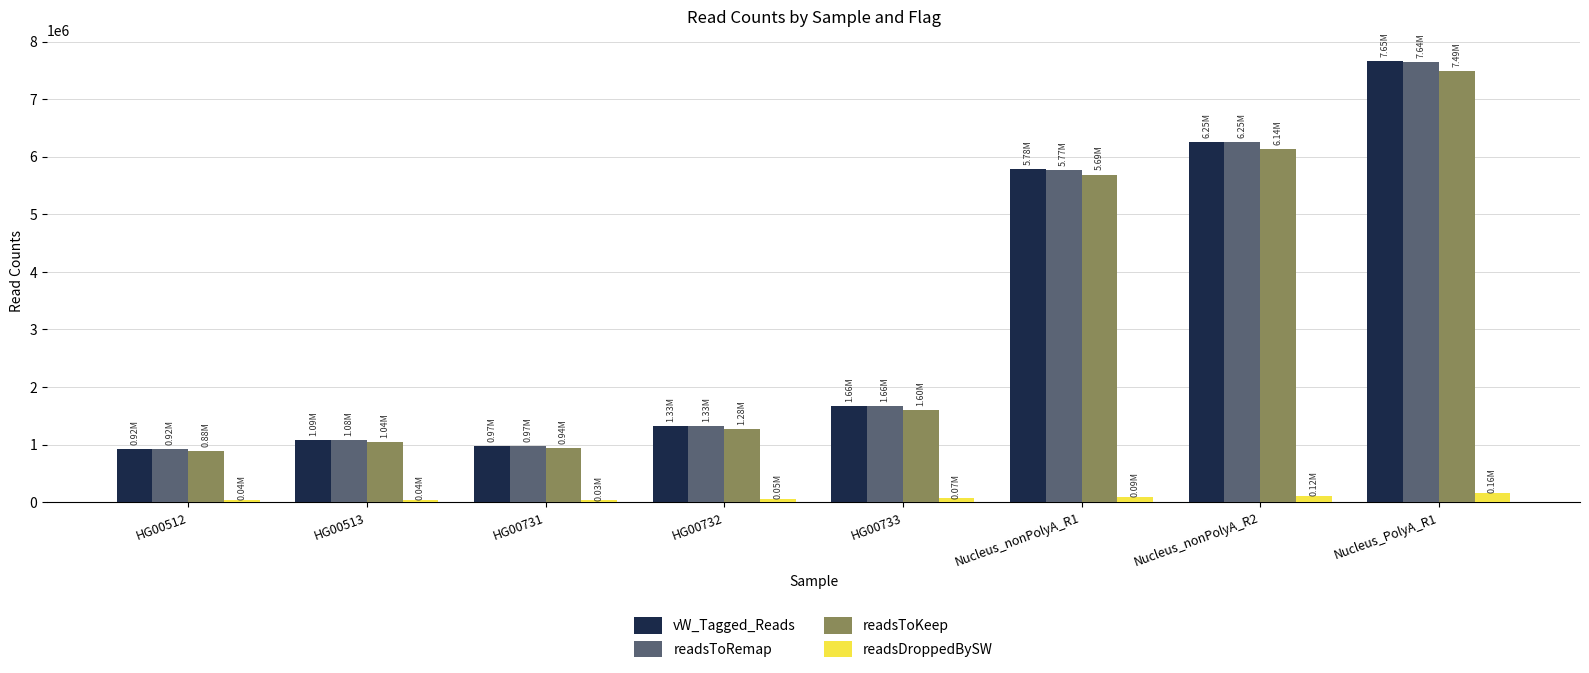

At which label is vW_Tagged_Reads closest to 4287306?

Nucleus_nonPolyA_R1